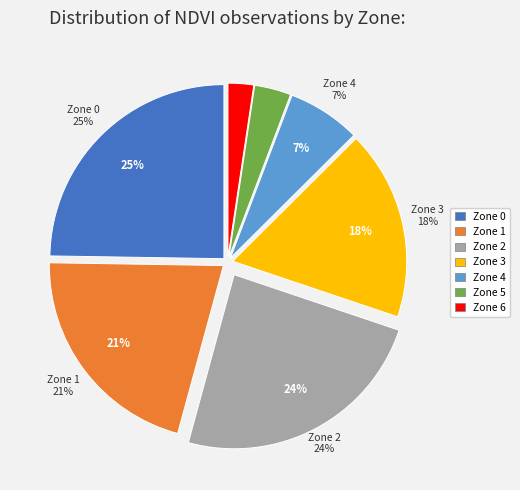

To the nearest percent, what portion does Zone 1 represent?

21%